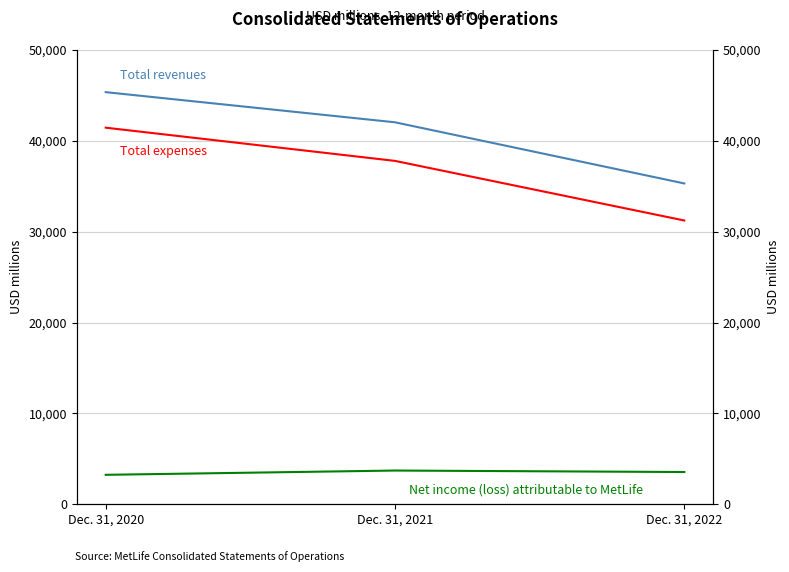

What is the value of the Total revenues point at the 3rd from the left?

35313